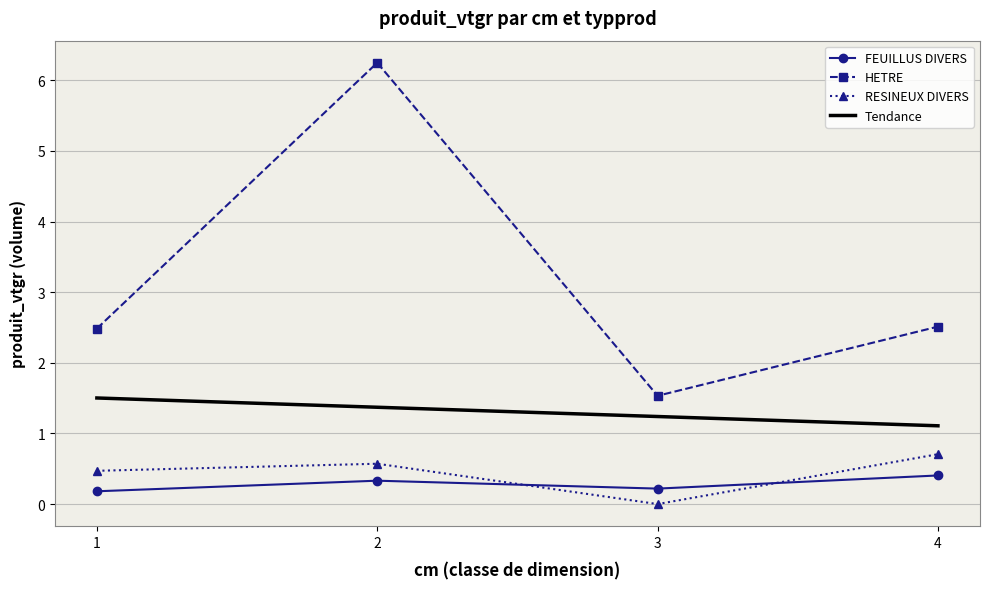

How many interior local valleys does the HETRE series have?

1